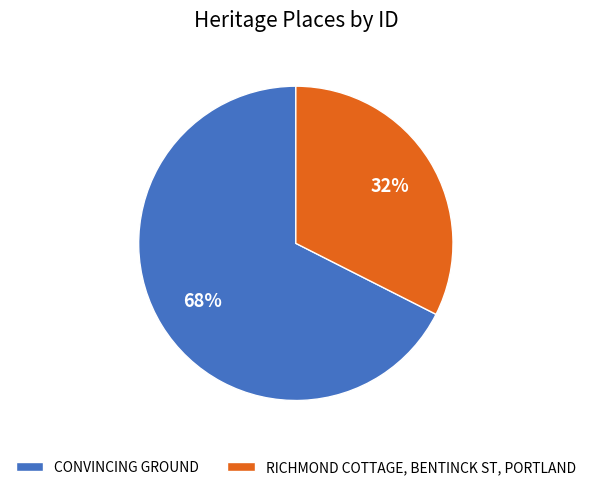

True or false: CONVINCING GROUND accounts for 68% of the total.

True